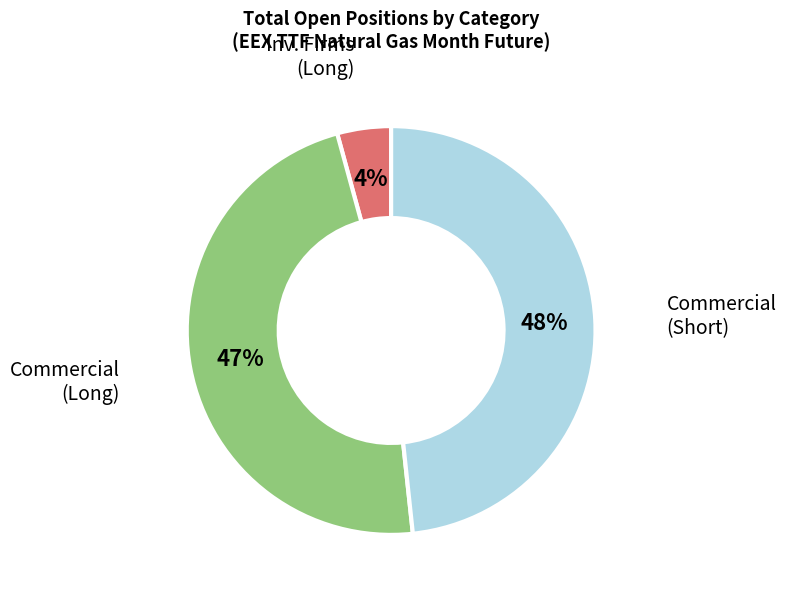

Does any single category account for the majority?

No